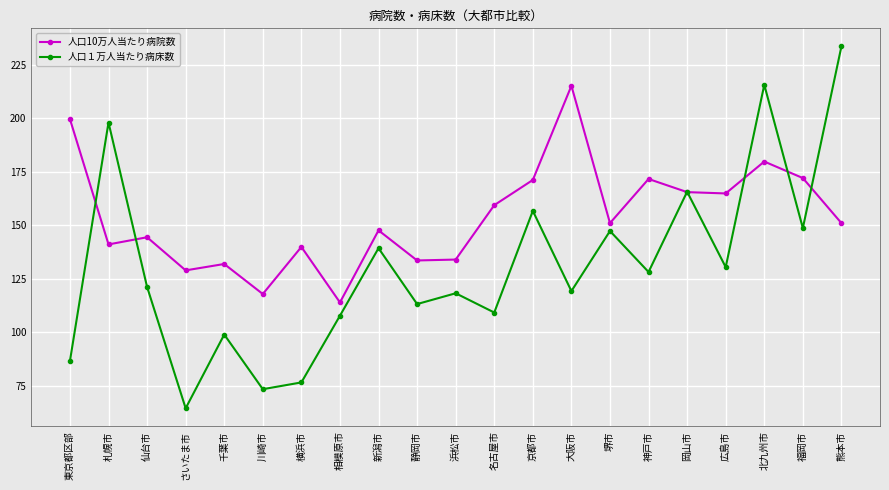

What is the label of the 5th point from the left?

千葉市